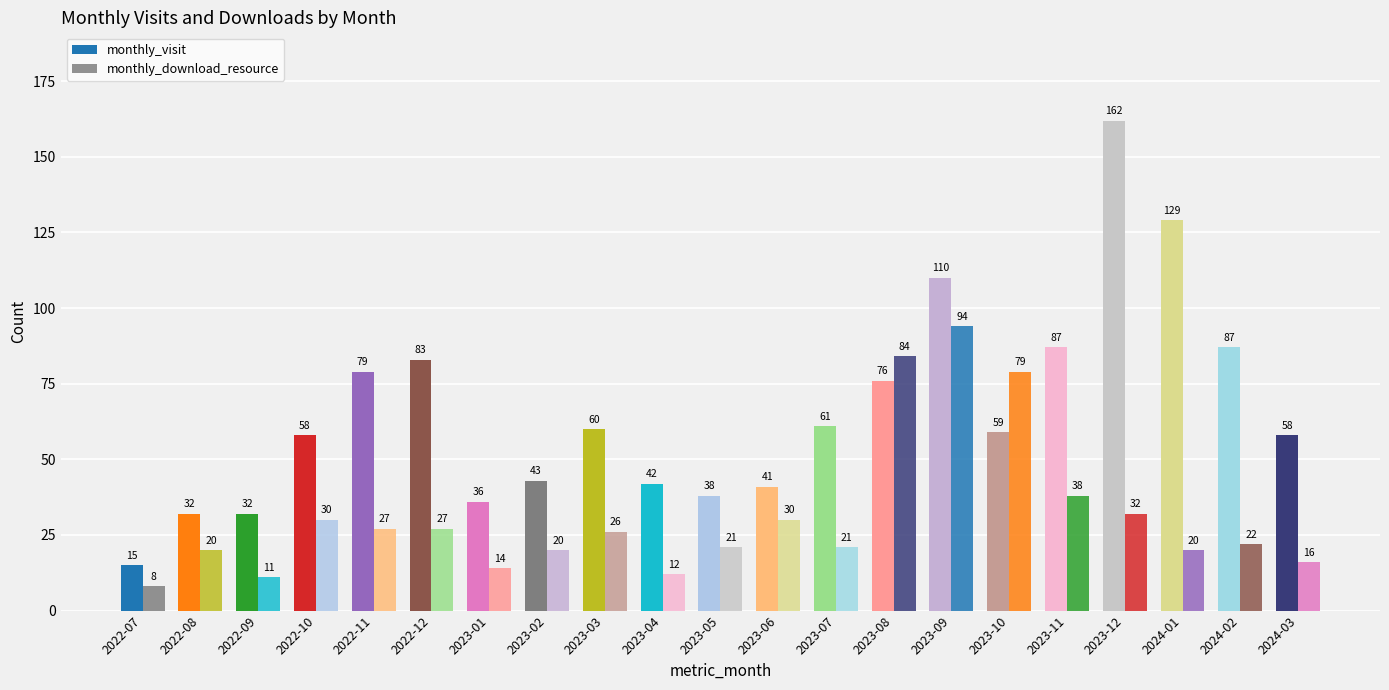

Rank the series by their maximum value, from highest to lowest.

monthly_visit, monthly_download_resource